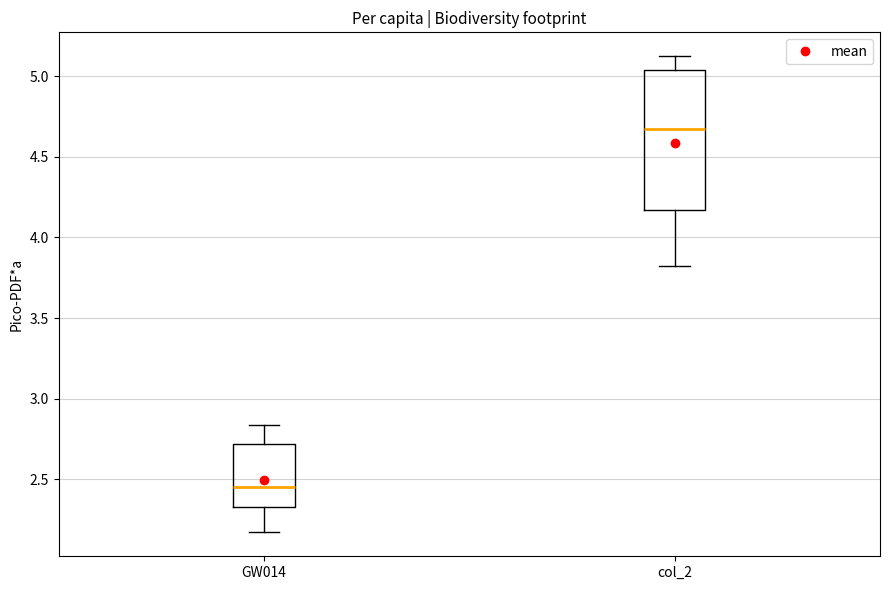

Reading left to right, read every box against the y-axis: the position of its median line, the range the box covers, and the ends of its whiskers. The values are not printed on the chart, so give them approximately, as read against the axis.

GW014: median 2.45, box 2.35 to 2.70, whiskers 2.15 to 2.85
col_2: median 4.65, box 4.15 to 5.05, whiskers 3.80 to 5.15